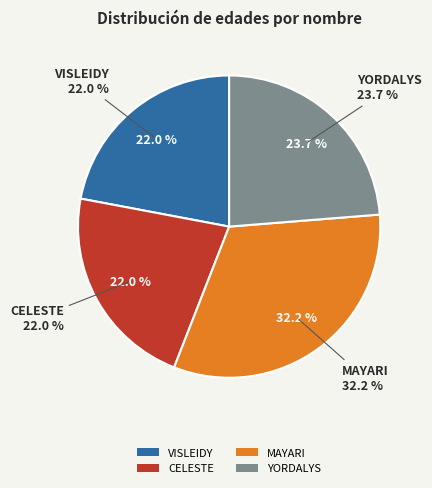

True or false: VISLEIDY accounts for 12% of the total.

False